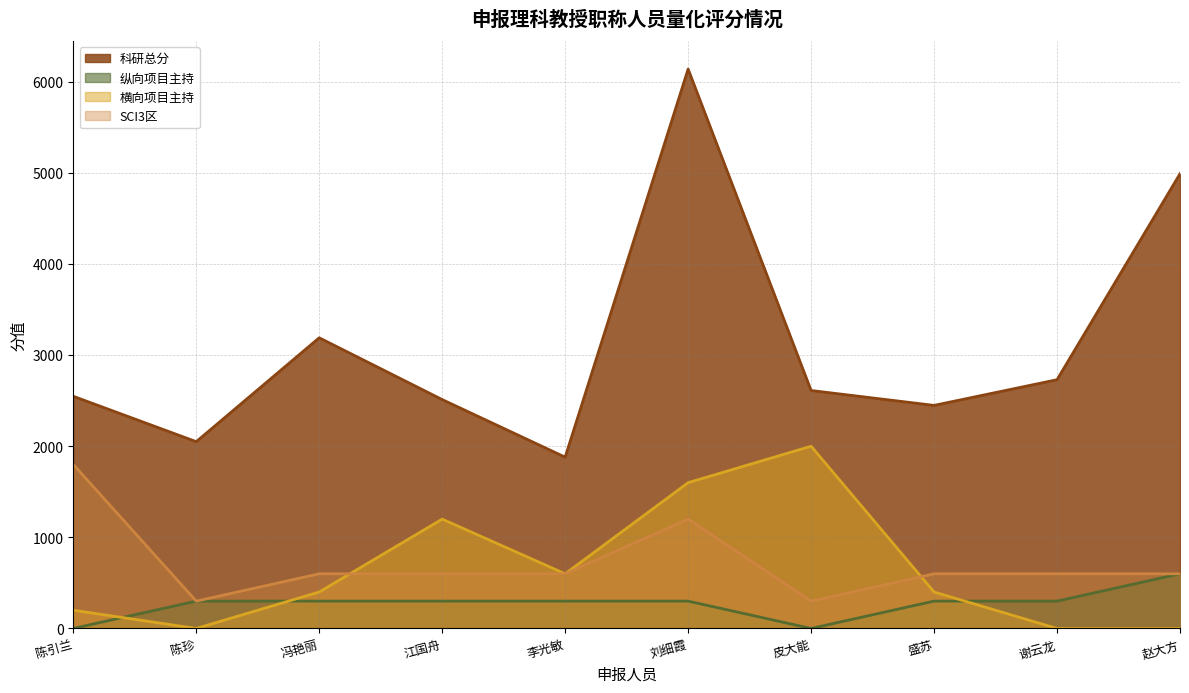

What is the sum of all SCI3区 values?

7200.0